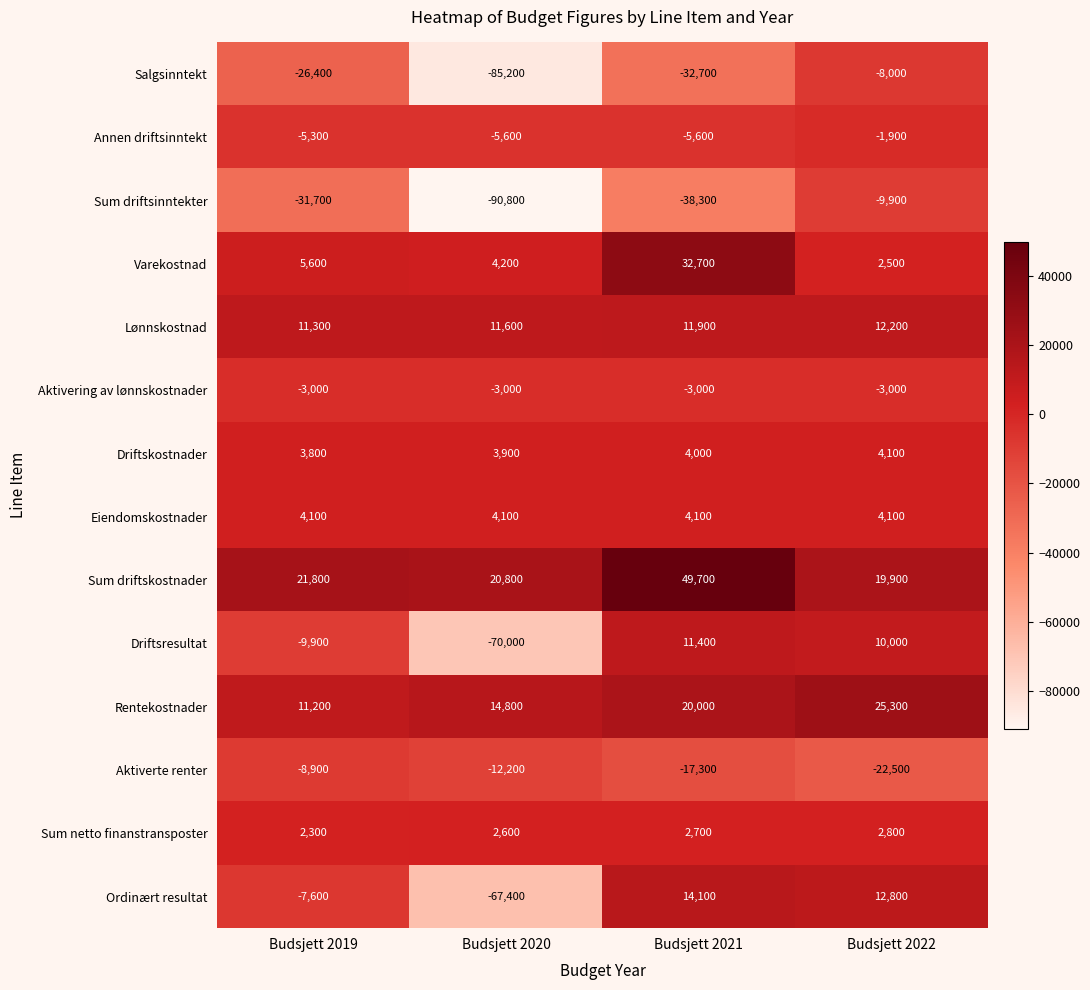

How many series are shown in this chart?

14